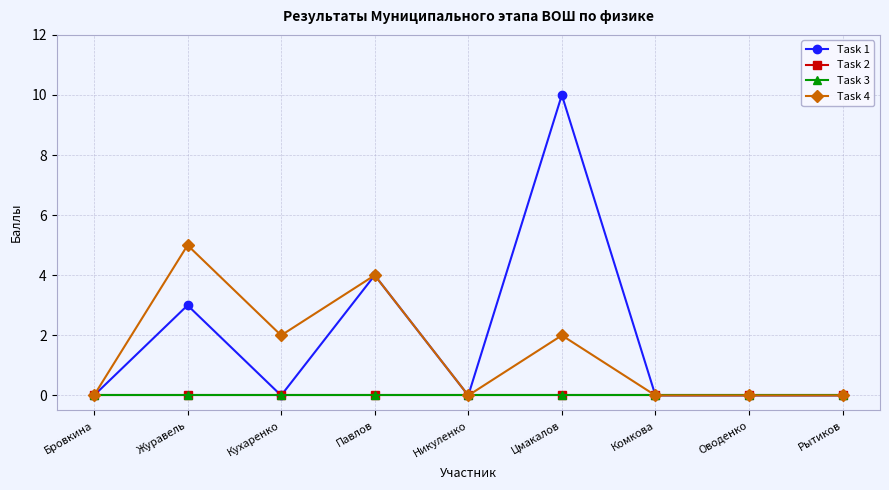

Does the chart have visible grid lines?

Yes